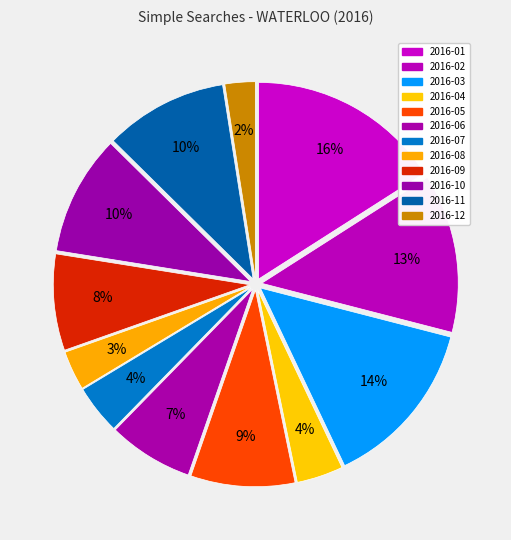

Rank the categories by value from lowest to highest.

2016-12, 2016-08, 2016-04, 2016-07, 2016-06, 2016-09, 2016-05, 2016-10, 2016-11, 2016-02, 2016-03, 2016-01